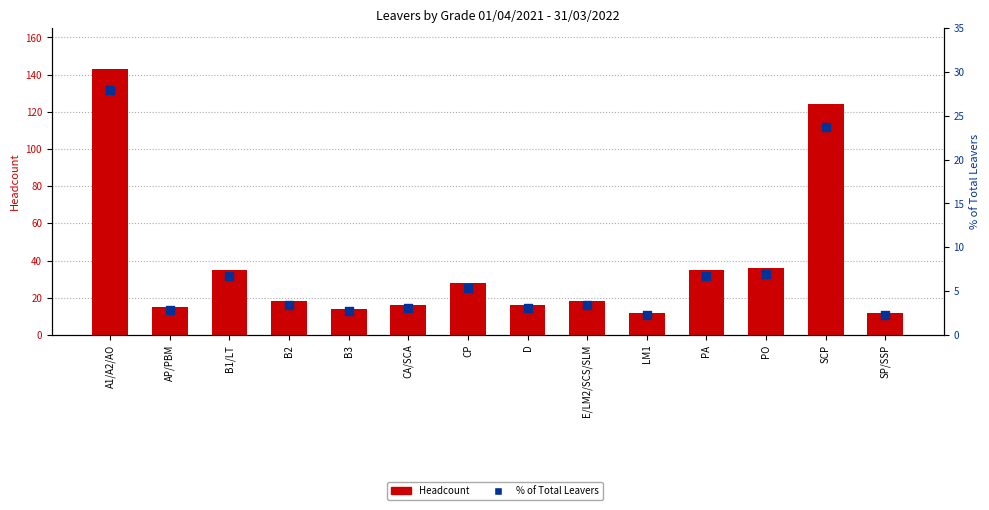

Is the value of % of Total Leavers at B2 greater than the value of Headcount at PO?

No